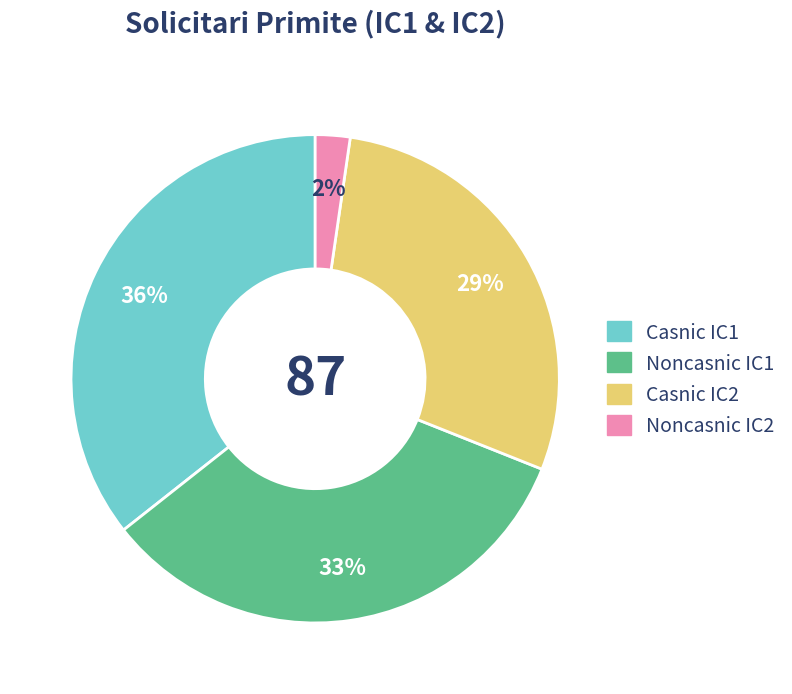

Is there a majority slice in this chart?

No